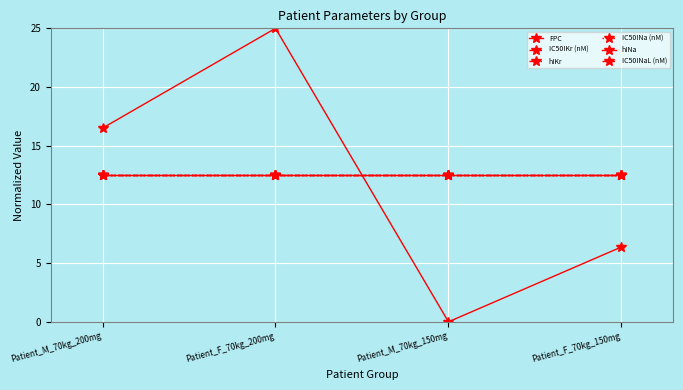

True or false: hIKr has more than 0 points higher than both neighbors.

False